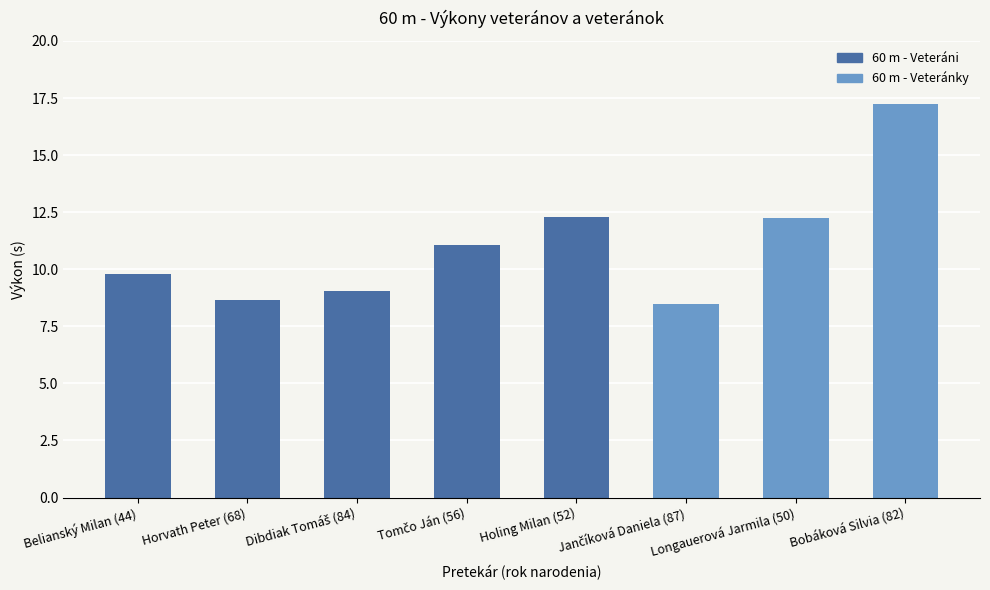

Is it true that the value at Tomčo Ján (56) is 11.1?

True